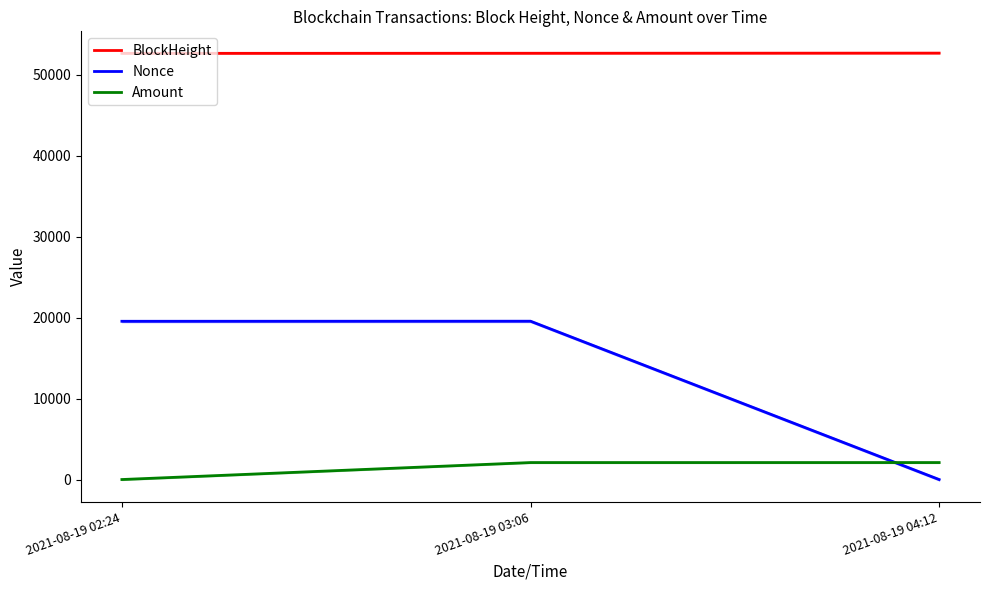

At which label is Nonce closest to 9782?

2021-08-19 02:24